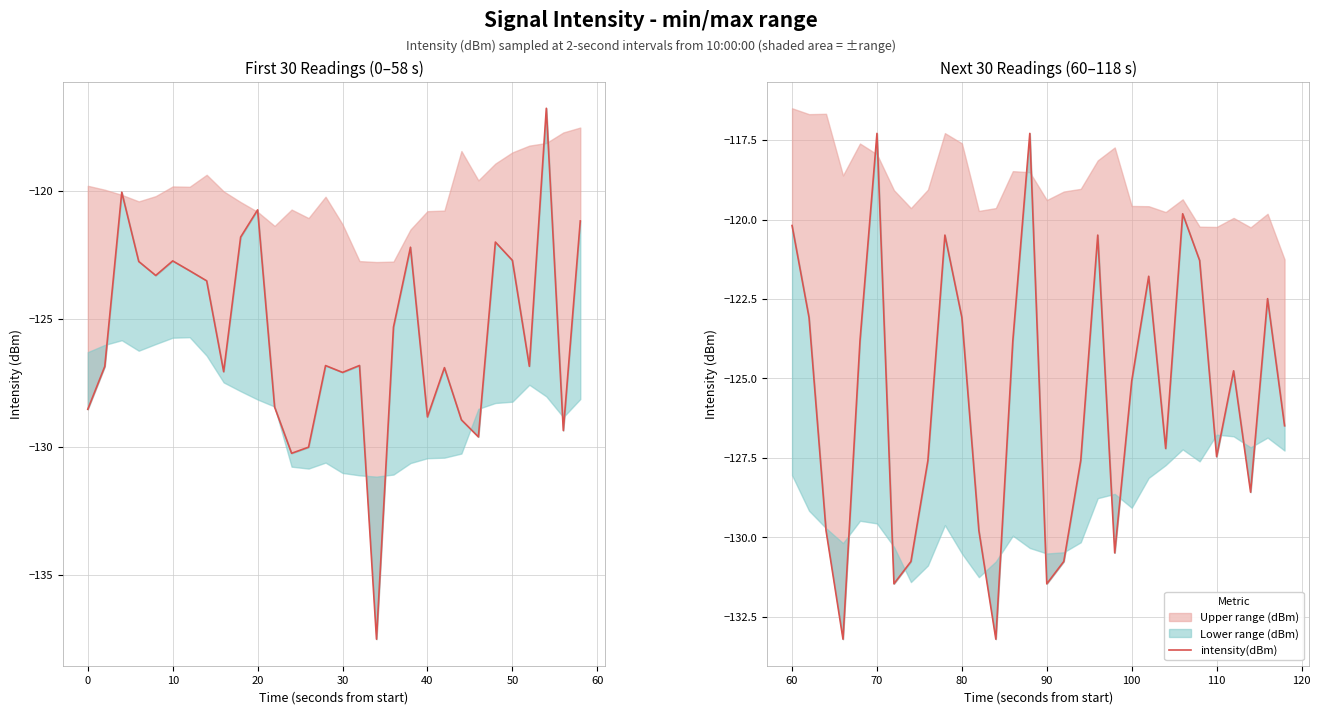

What is the difference between the maximum and minimum values?

15.9